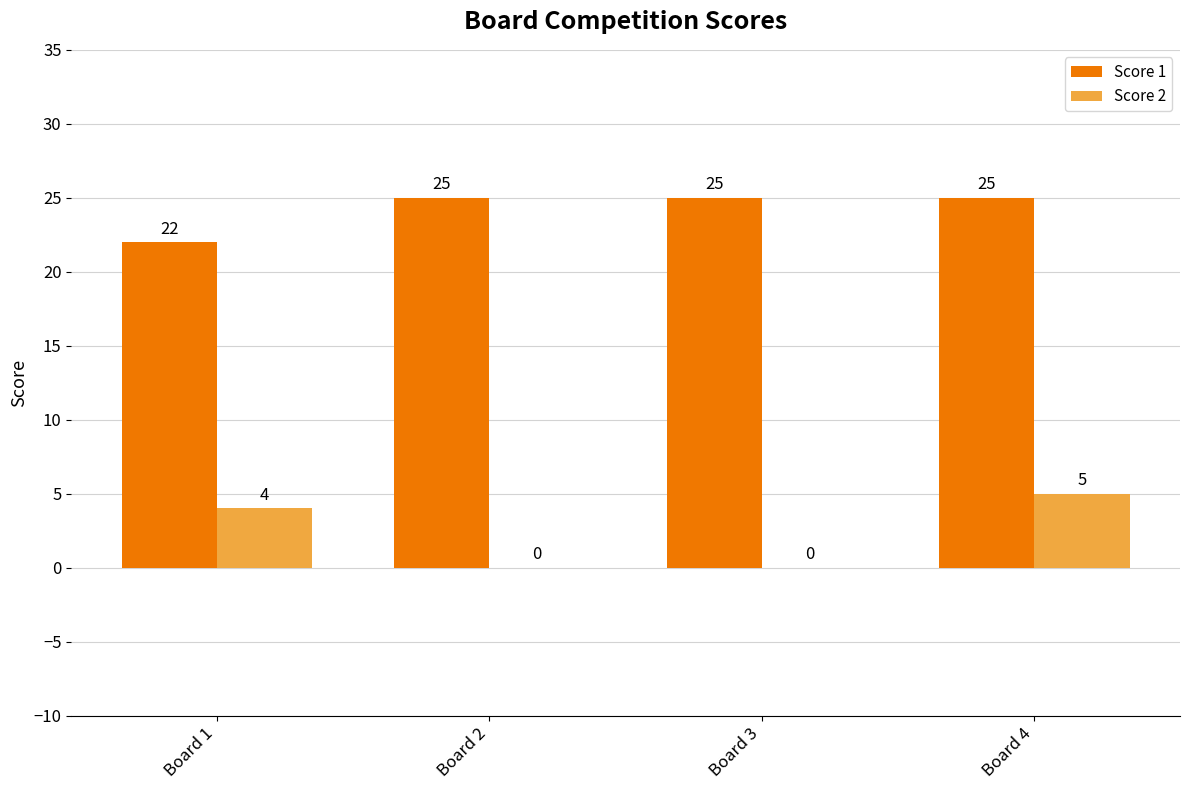

At which category is the sum across all series the highest?

Board 4